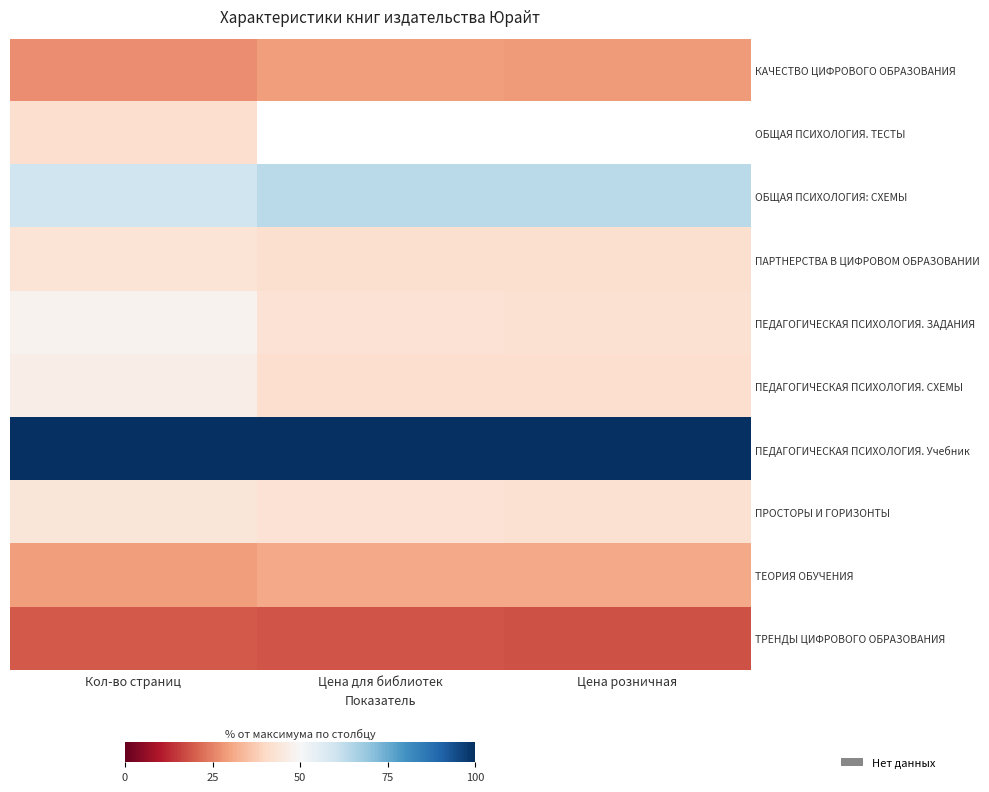

At which category is the sum across all series the highest?

Кол-во страниц